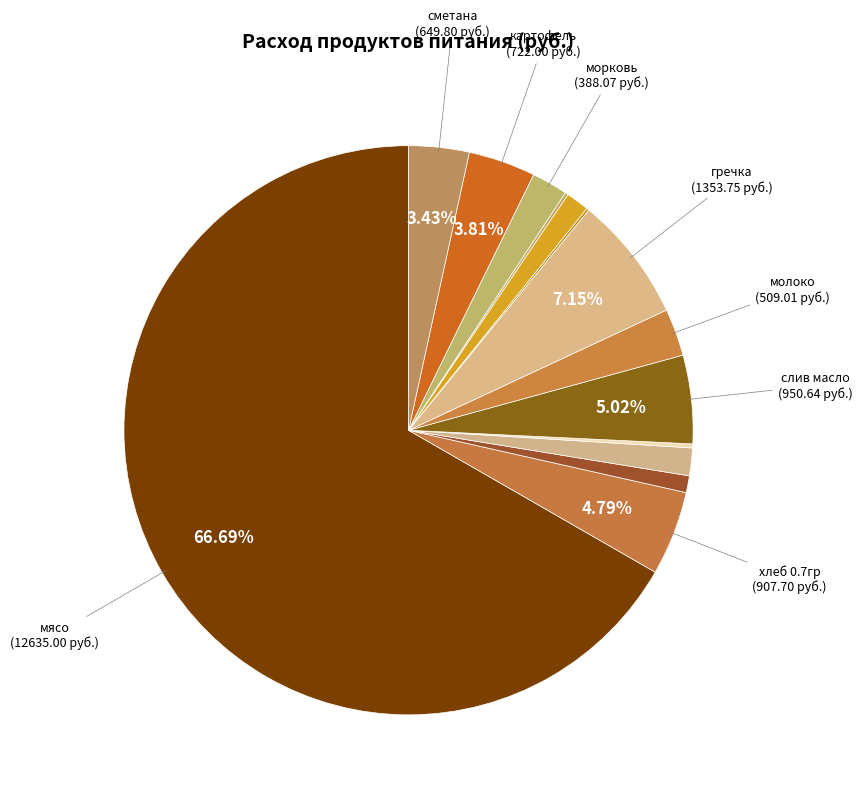

To the nearest percent, what is the average slice percentage?

7%